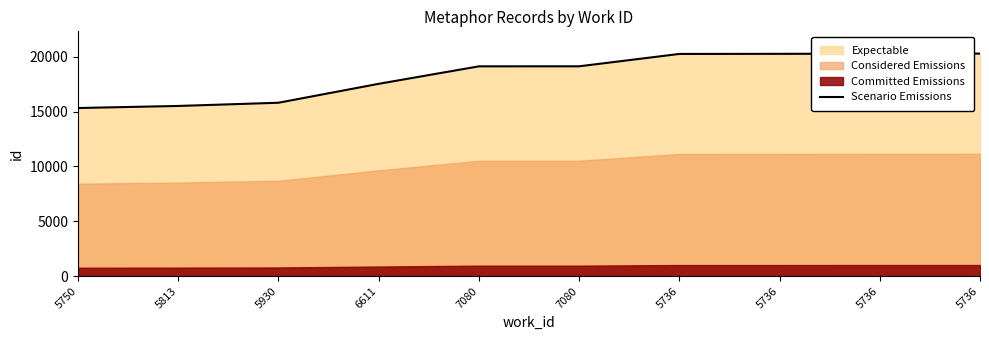

List the labels in order of value, smallest first.

5750, 5813, 5930, 6611, 7080, 7080, 5736, 5736, 5736, 5736